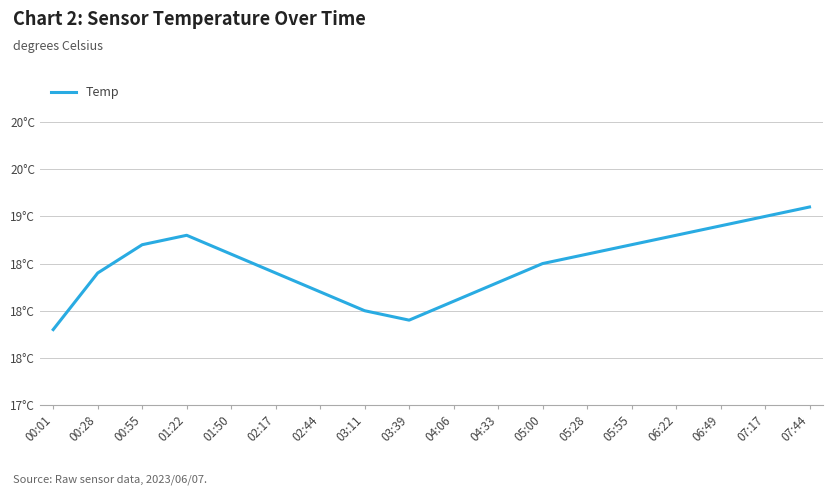

Does the chart have visible grid lines?

Yes